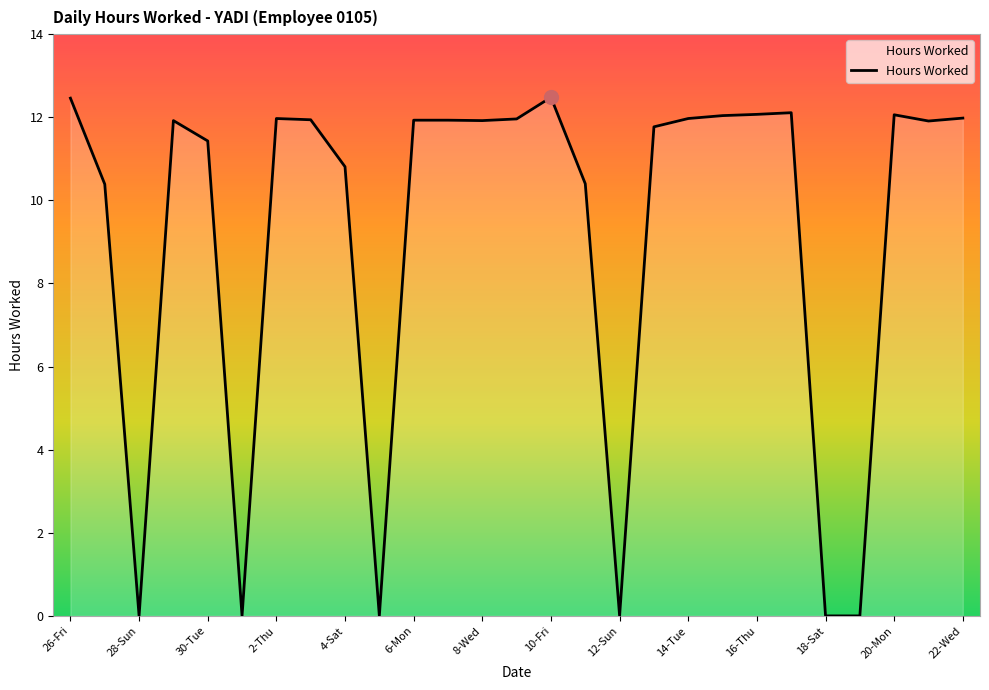

What is the difference between the maximum and minimum values?

12.5